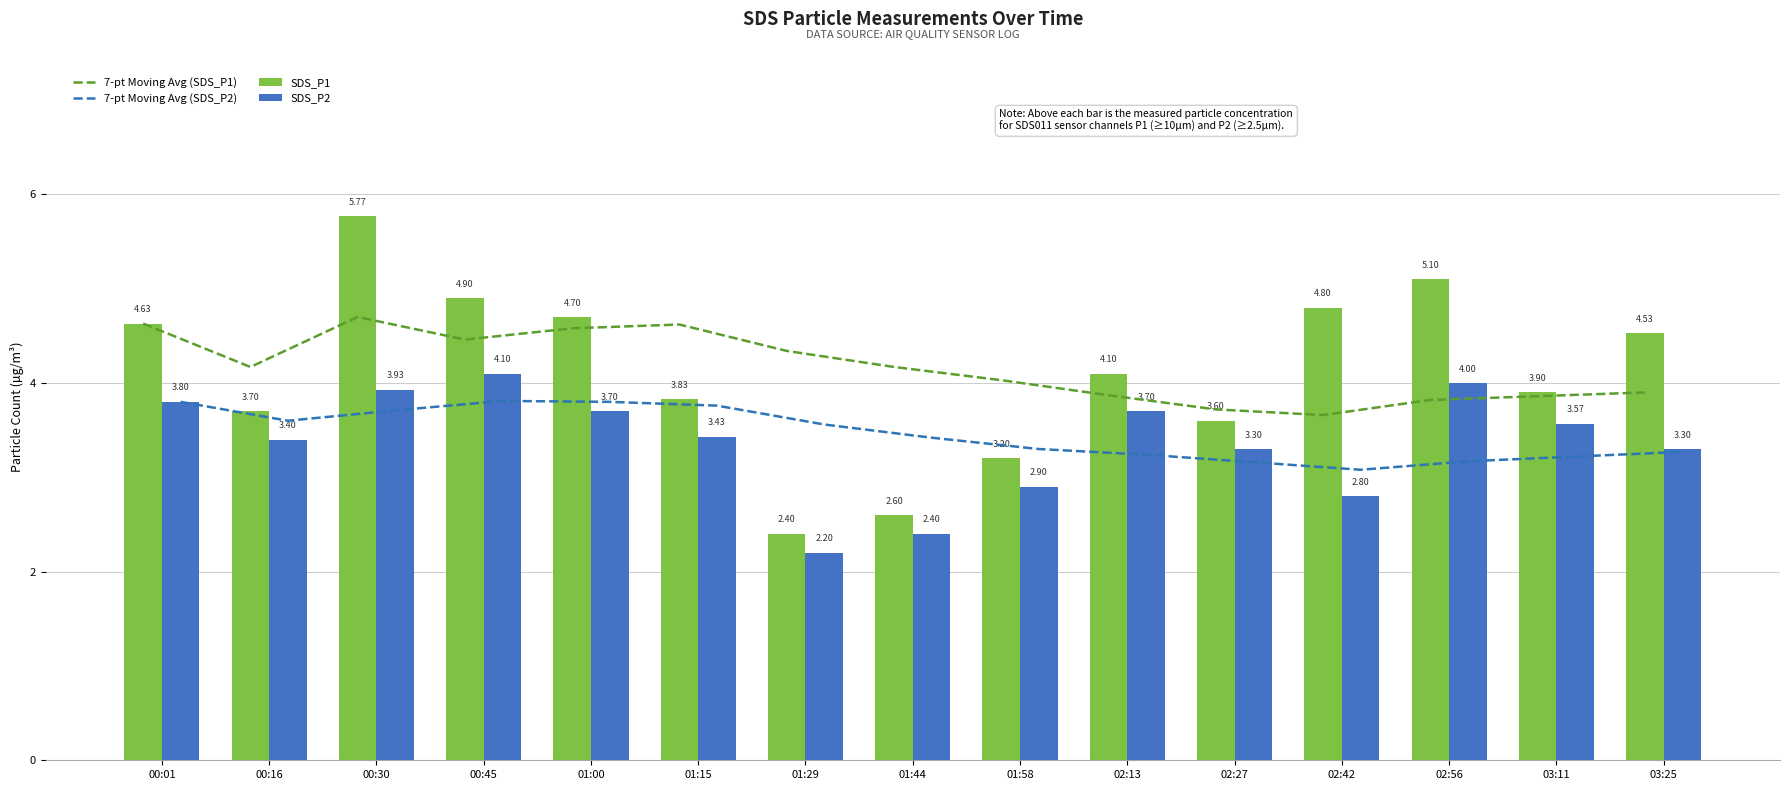

What is the sum of the 7-pt Moving Avg (SDS_P2) values at 03:25 and 01:00?

7.1